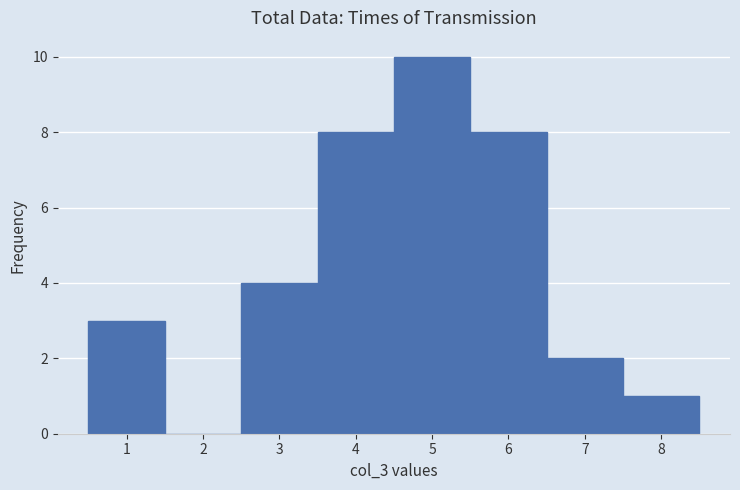

Reading left to right, list every bar in this chart as the range it spans on the x-axis followed by its height. The values are not printed on the chart, so give them approximately, as read against the axis.

0.5 to 1.5: 3
1.5 to 2.5: 0
2.5 to 3.5: 4
3.5 to 4.5: 8
4.5 to 5.5: 10
5.5 to 6.5: 8
6.5 to 7.5: 2
7.5 to 8.5: 1